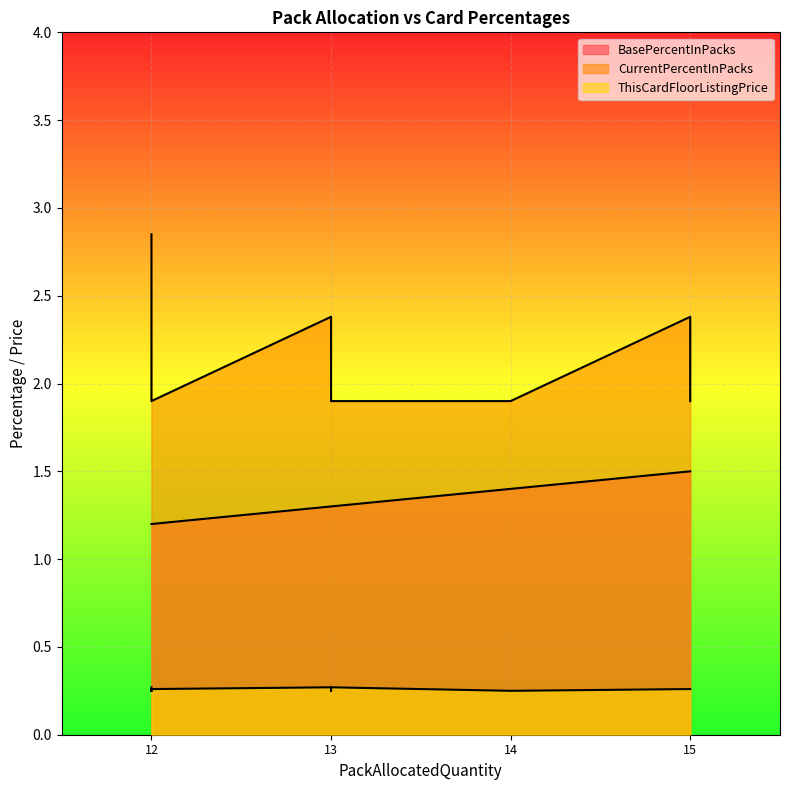

What is the average value of the ThisCardFloorListingPrice series?

0.3